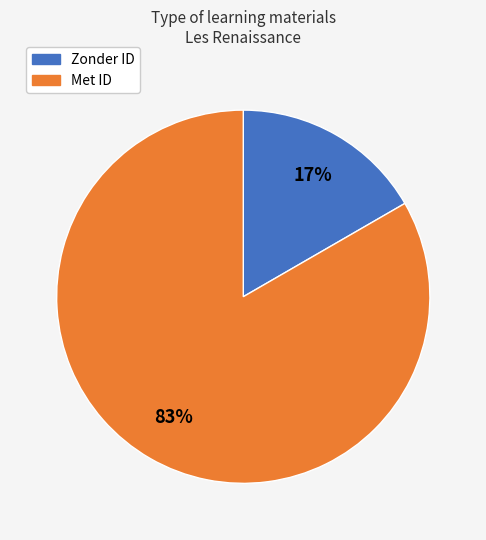

To the nearest percent, what is the average slice percentage?

50%